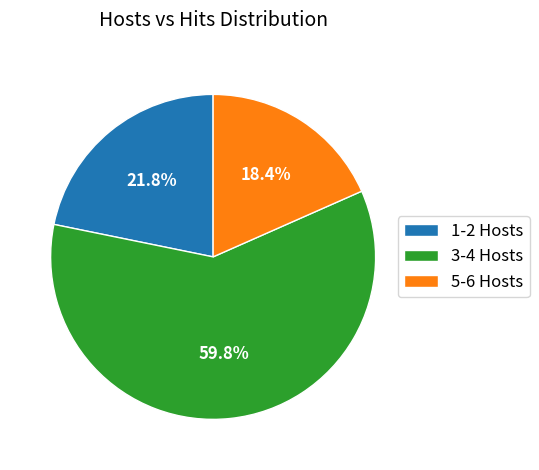

What percentage is NOT represented by 1-2 Hosts?

78.2%